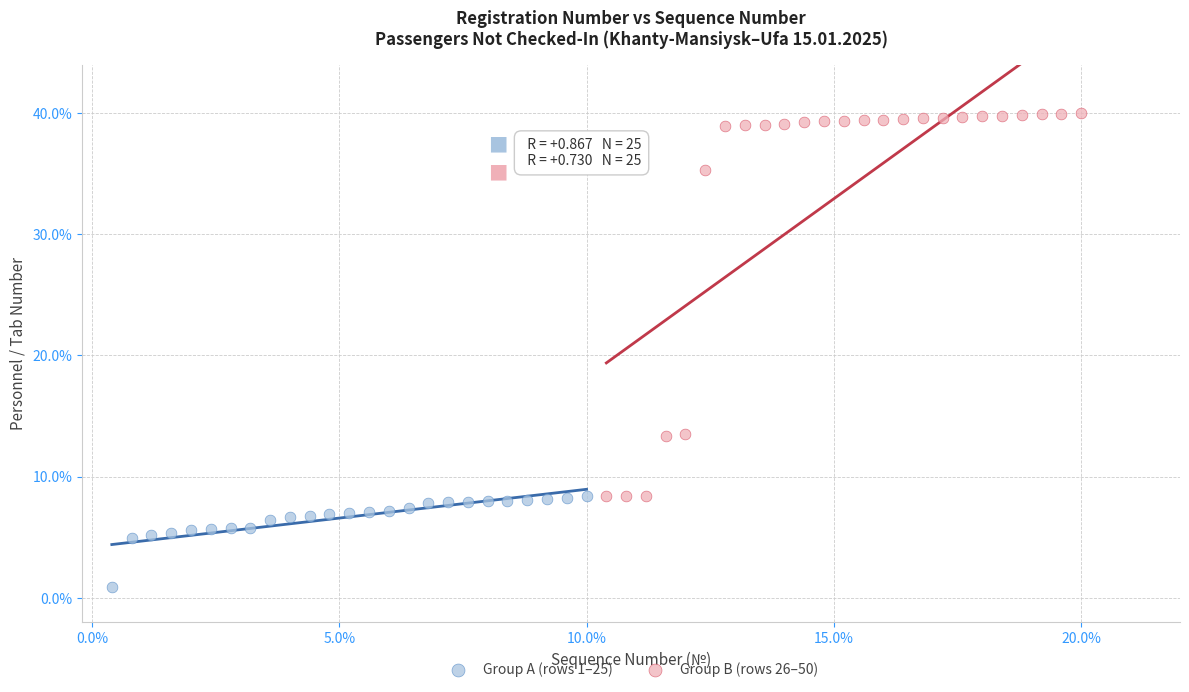

What are all the series names shown in the legend?

Group A (rows 1–25), Group B (rows 26–50)